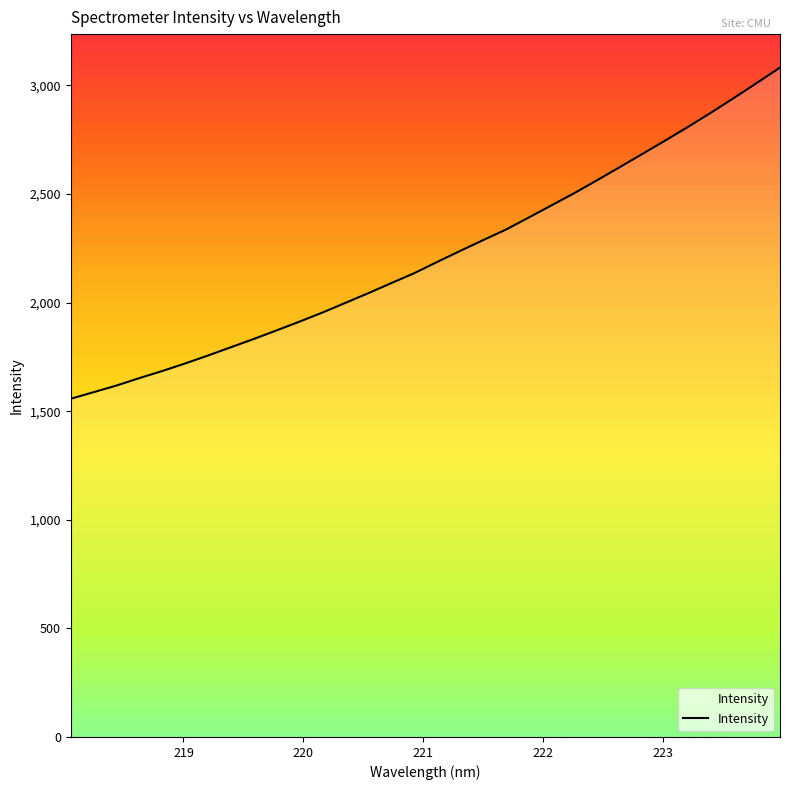

How many lines are shown in the chart?

1